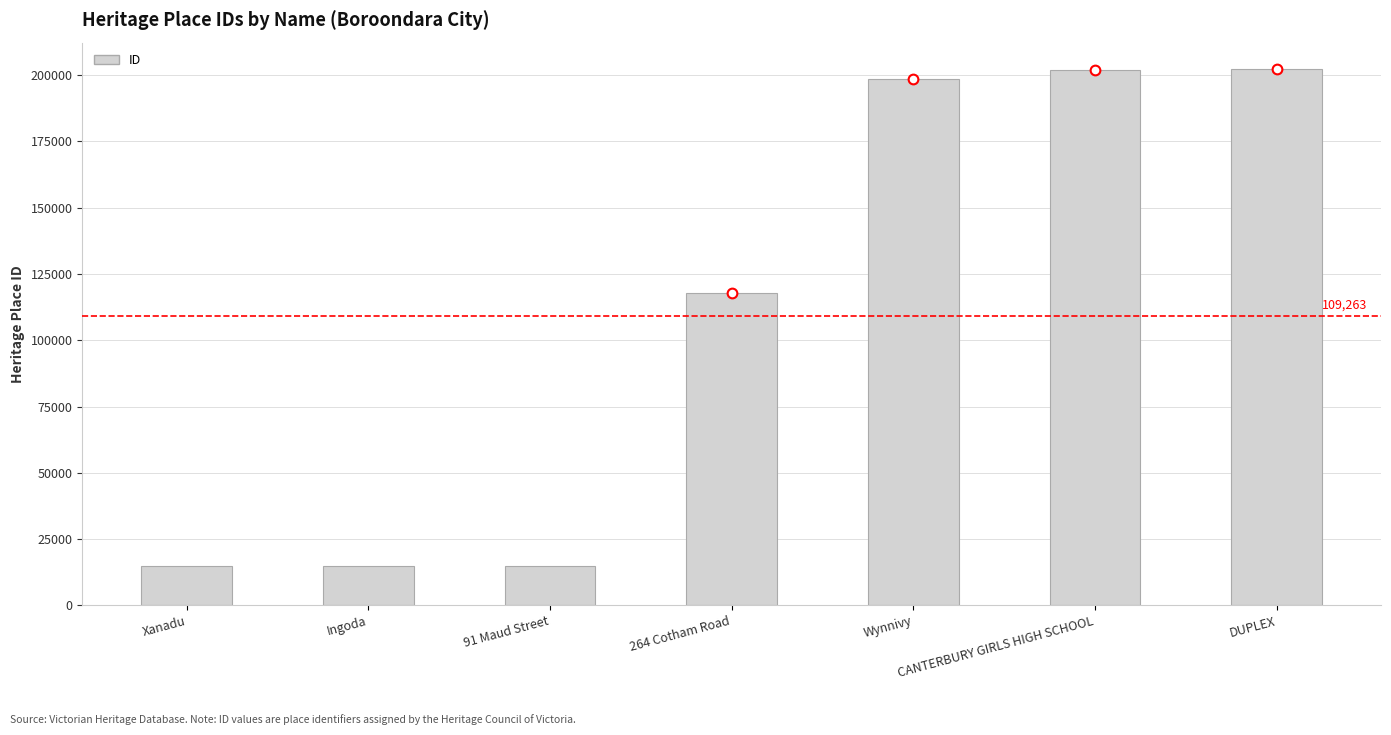

What is the difference between the second highest and minimum values?

187385